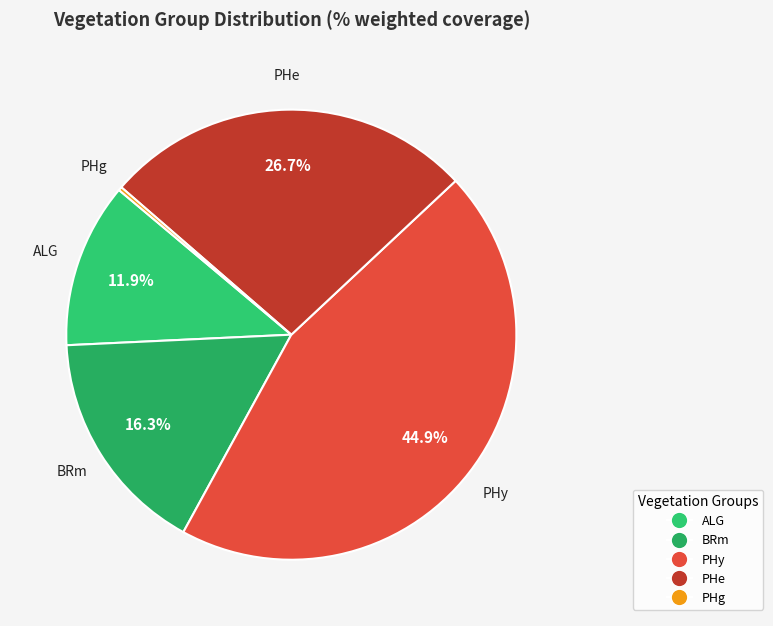

What is the largest slice in the pie chart?

PHy